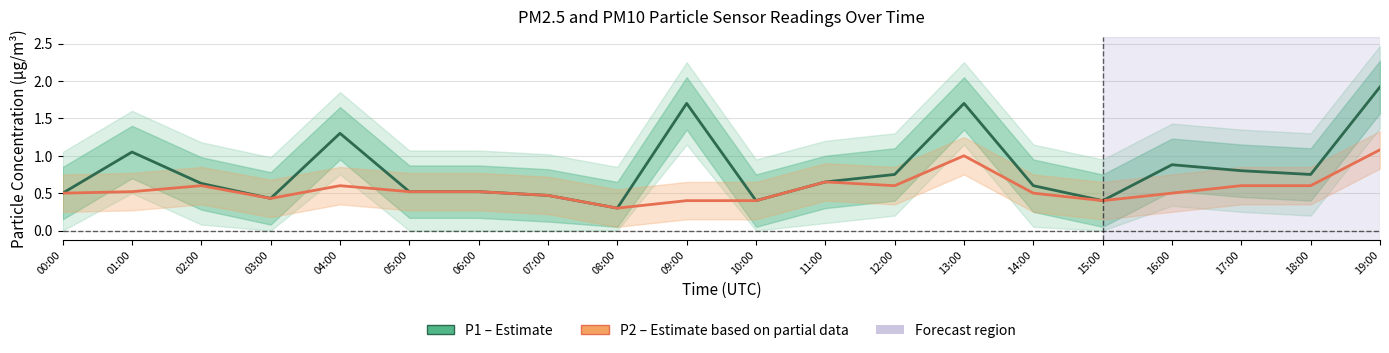

At which category does P1 (PM10) reach its first local valley?

03:00